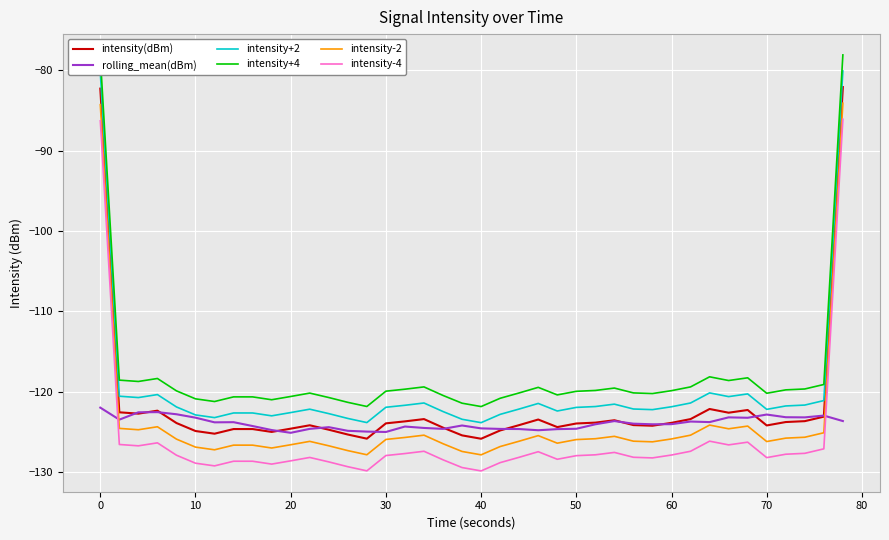

What is the maximum value shown in the chart?

-78.1